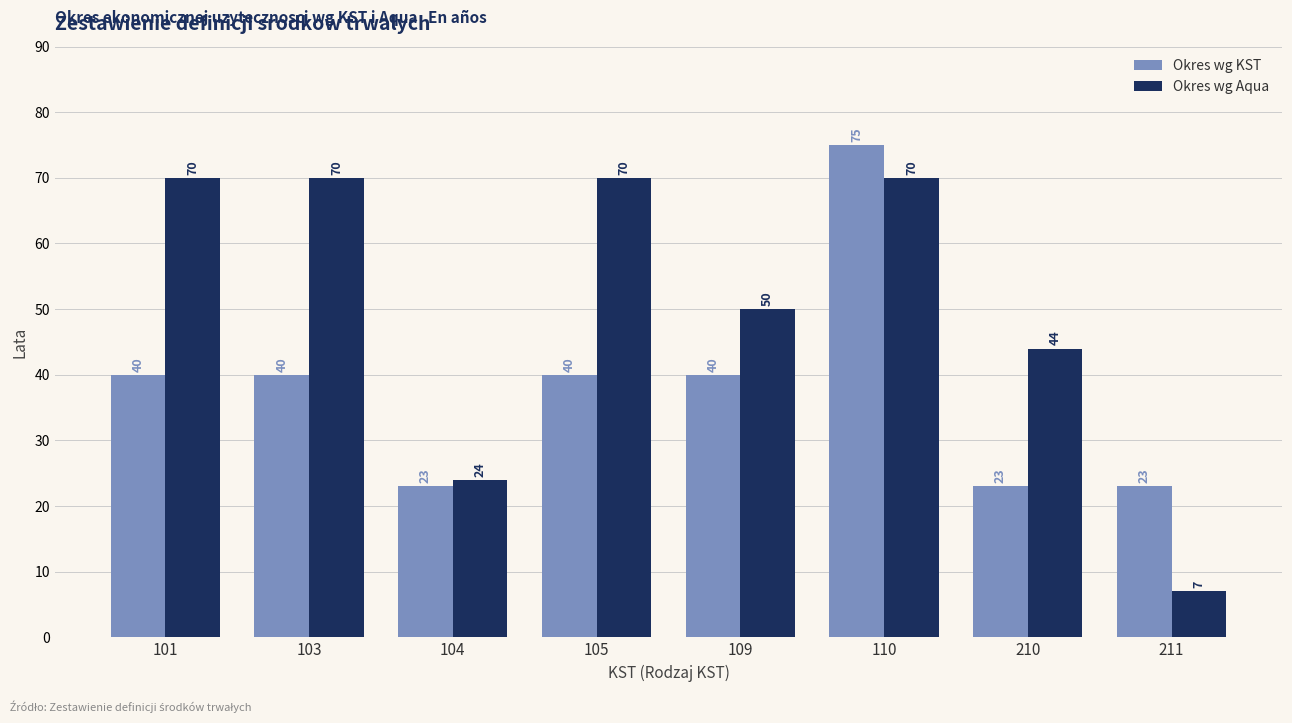

What value does the Okres wg Aqua series have at 211?

7